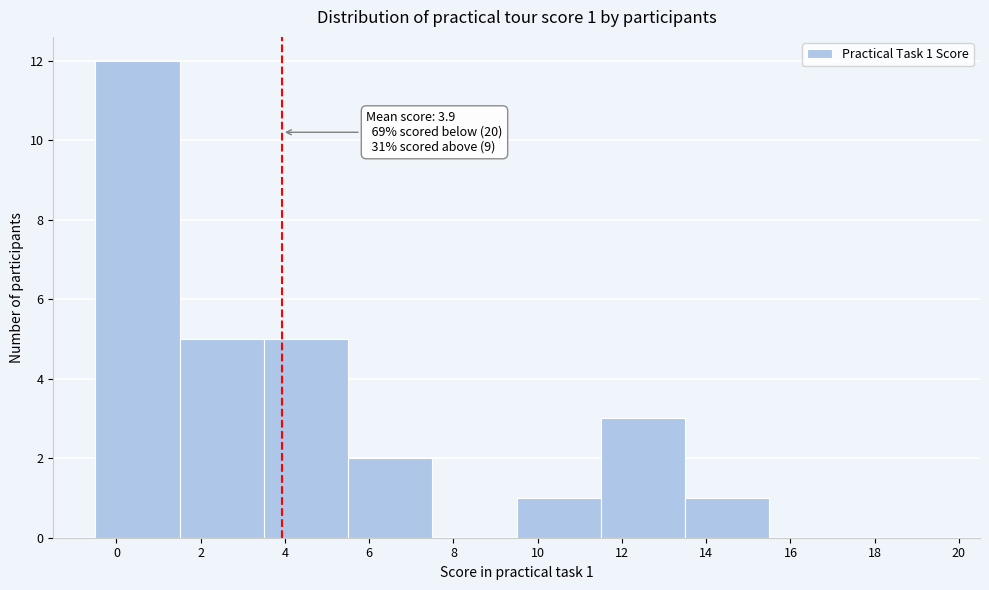

Over which range of the x-axis is the bar tallest?

-0.5 to 1.5